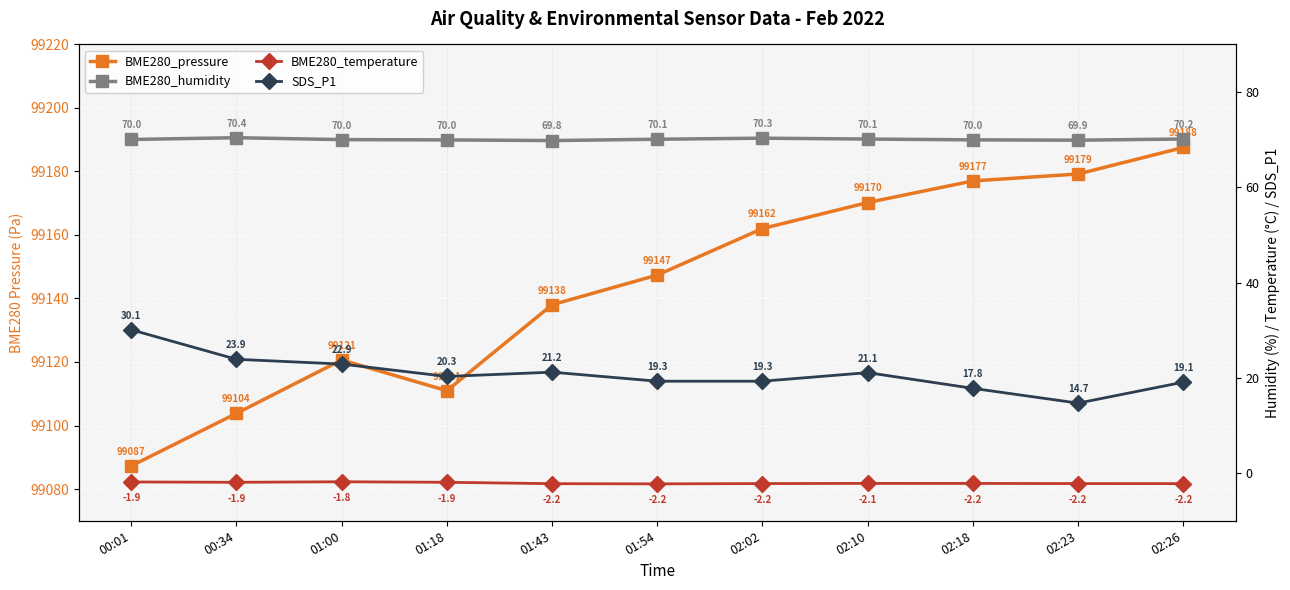

True or false: BME280_temperature and BME280_pressure intersect in this chart.

False